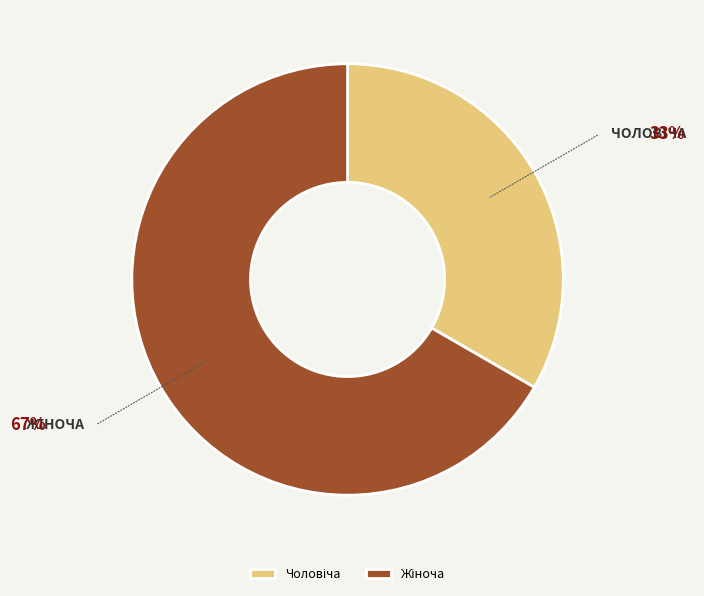

Is there any slice that represents more than half of the pie?

Yes